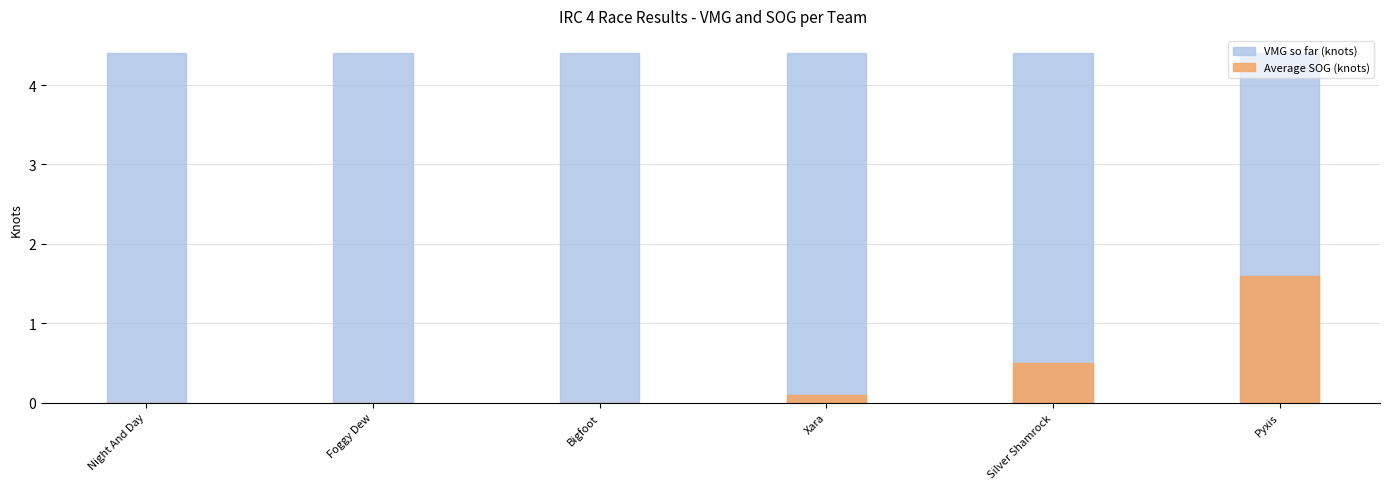

Reading left to right, transcribe all the data shown in this chart.

VMG so far (knots): Night And Day=4.4	Foggy Dew=4.4	Bigfoot=4.4	Xara=4.4	Silver Shamrock=4.4	Pyxis=4.4
Average SOG (knots): Night And Day=0.0	Foggy Dew=0.0	Bigfoot=0.0	Xara=0.1	Silver Shamrock=0.5	Pyxis=1.6